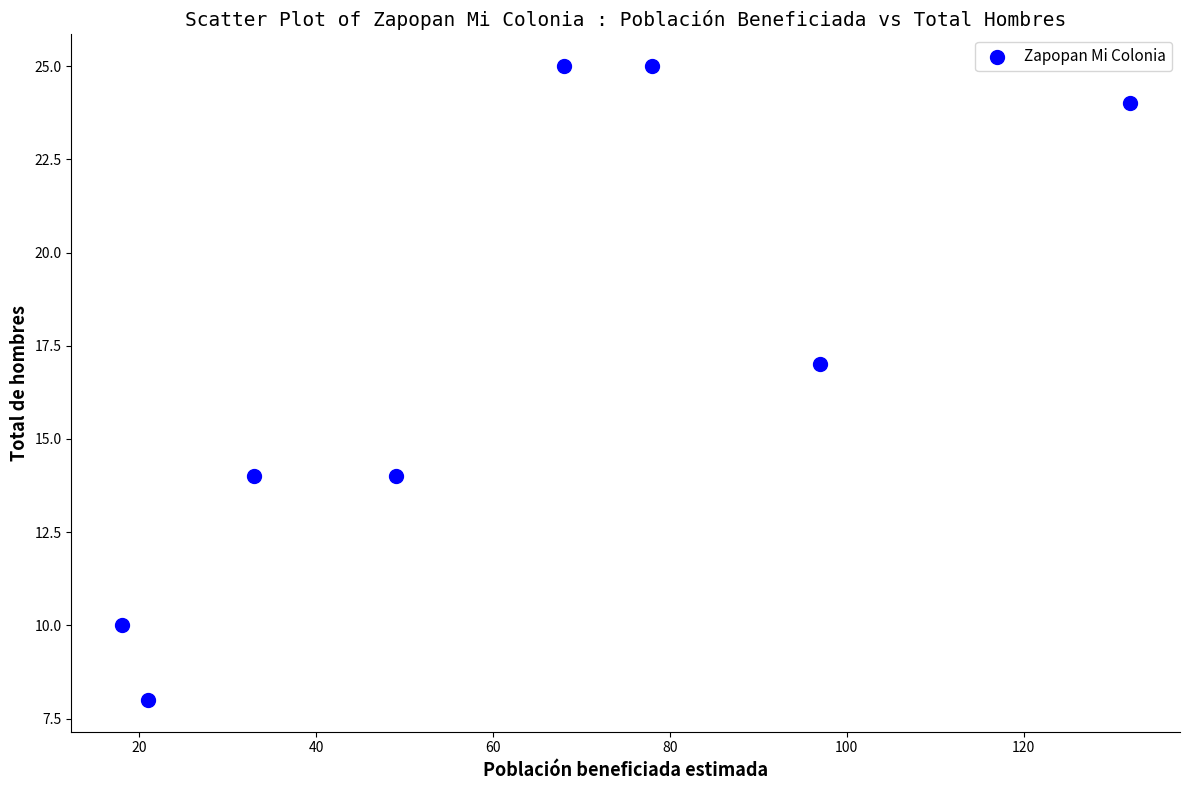

What is the range of X values (max minus min)?

114